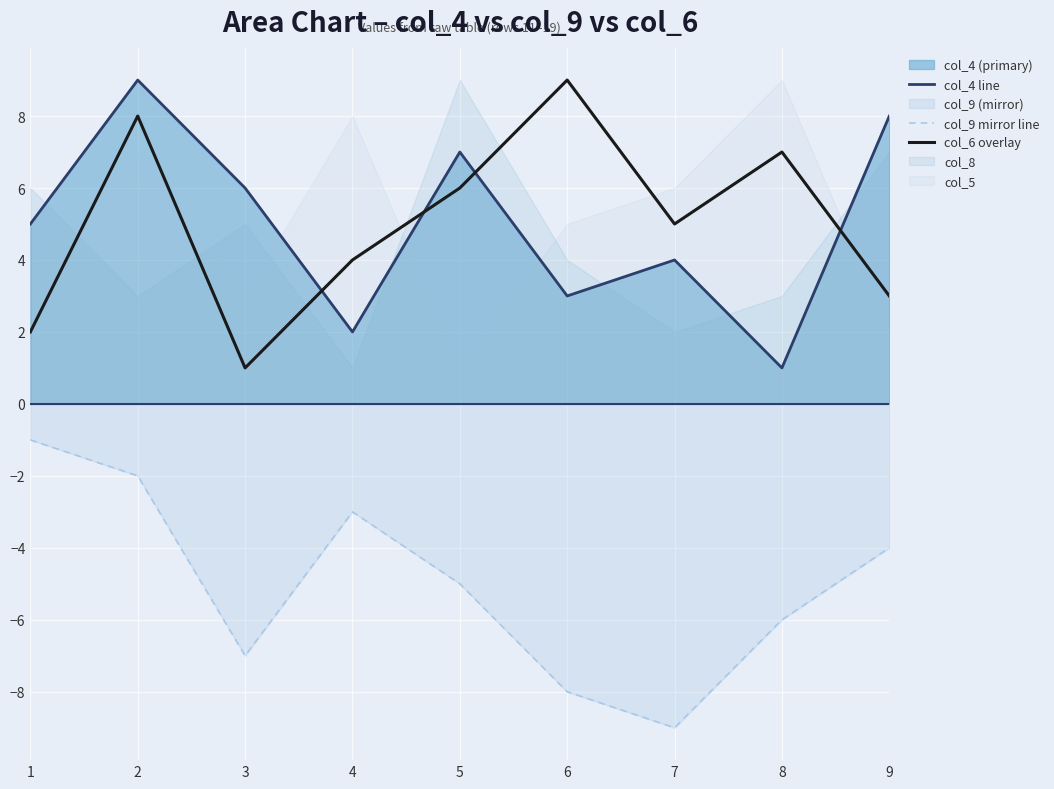

True or false: col_9 mirror line and col_4 line cross at least once.

False